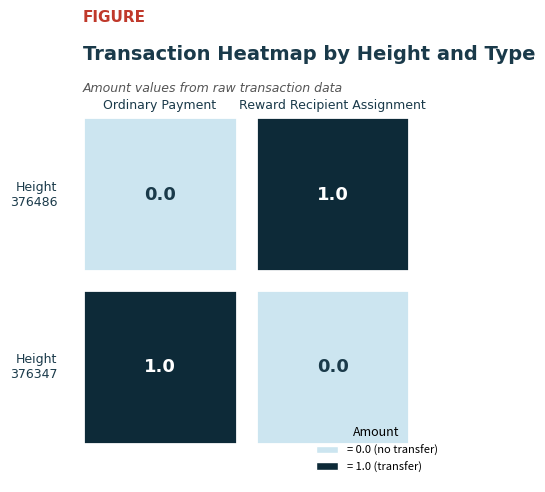

Which series has the largest total across all categories?

Reward Recipient Assignment